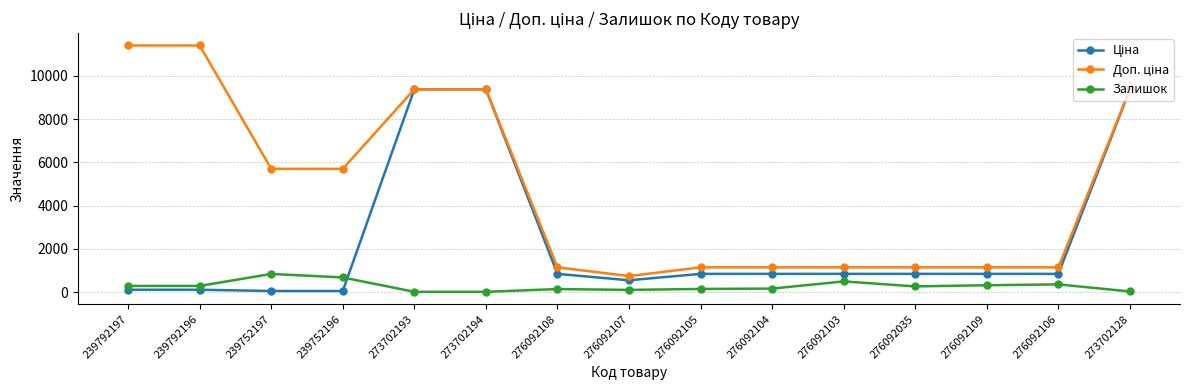

True or false: Залишок has more than 0 points higher than both neighbors.

True